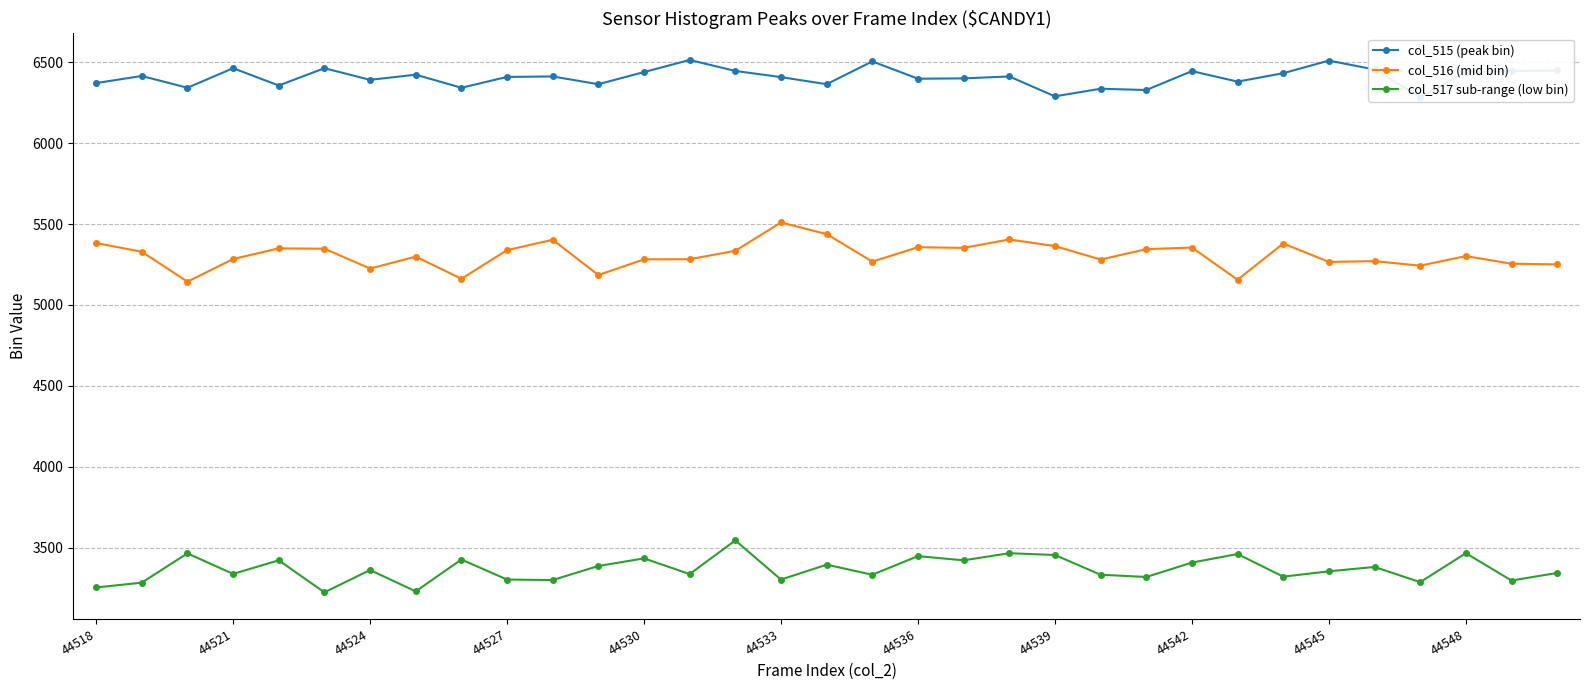

What position from the right is 19?

14